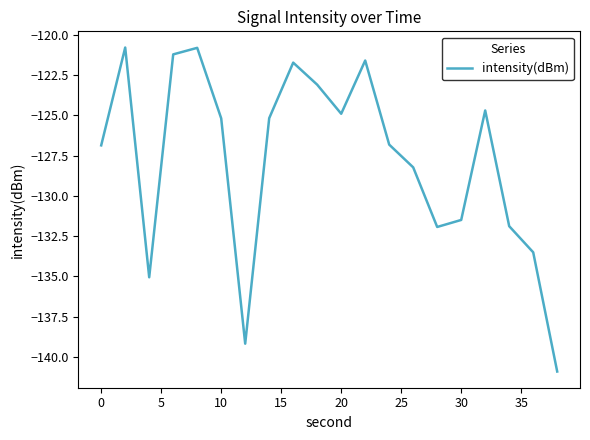

What is the minimum value shown in the chart?

-140.9